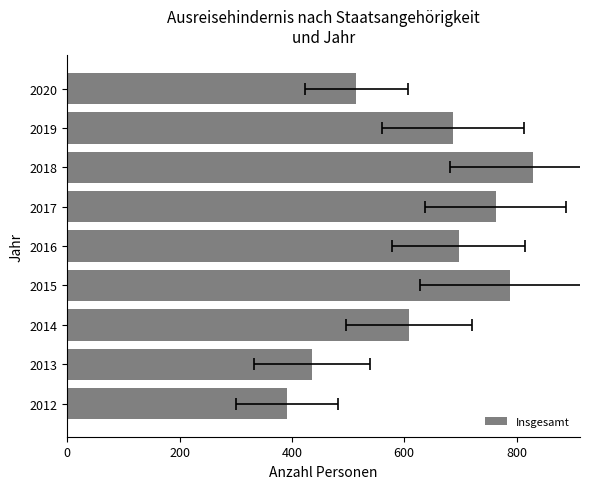

What is the change in value from 2012 to 2013?

+45